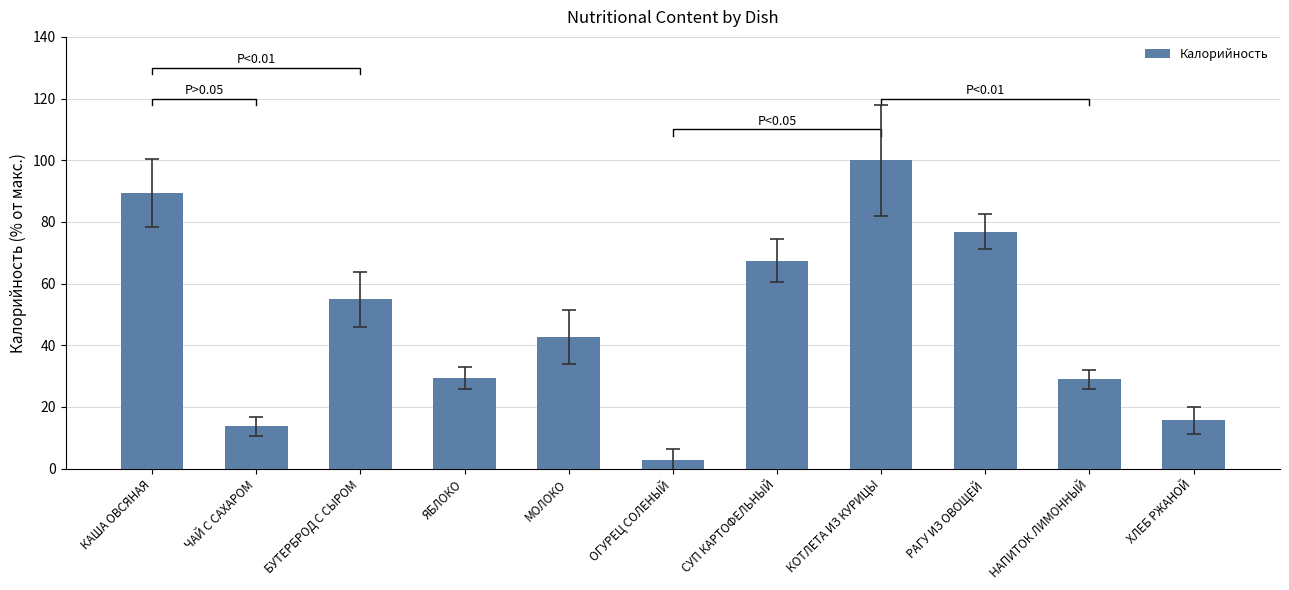

What is the label of the 8th bar from the right?

ЯБЛОКО